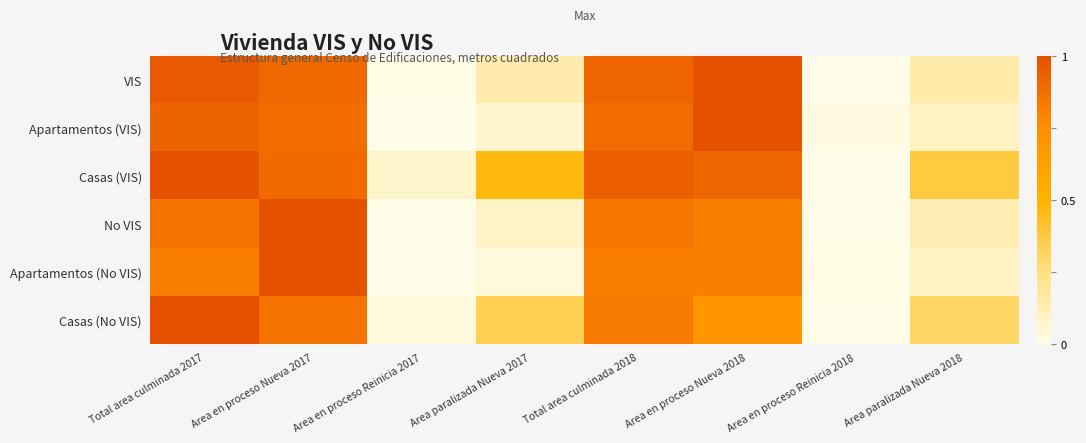

What is the spread (max minus min) of values at Total area culminada 2018?

0.1